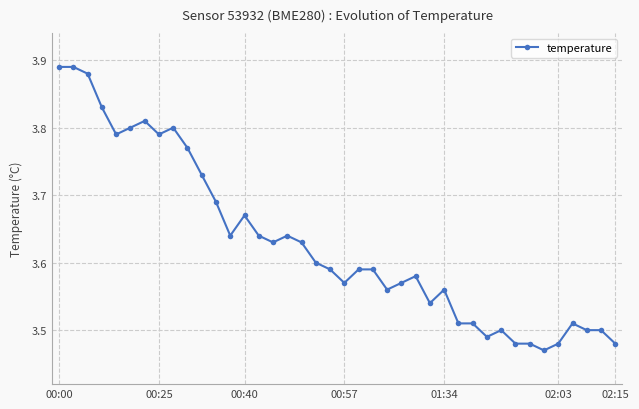

True or false: there are more than 0 points higher than both neighbors.

True